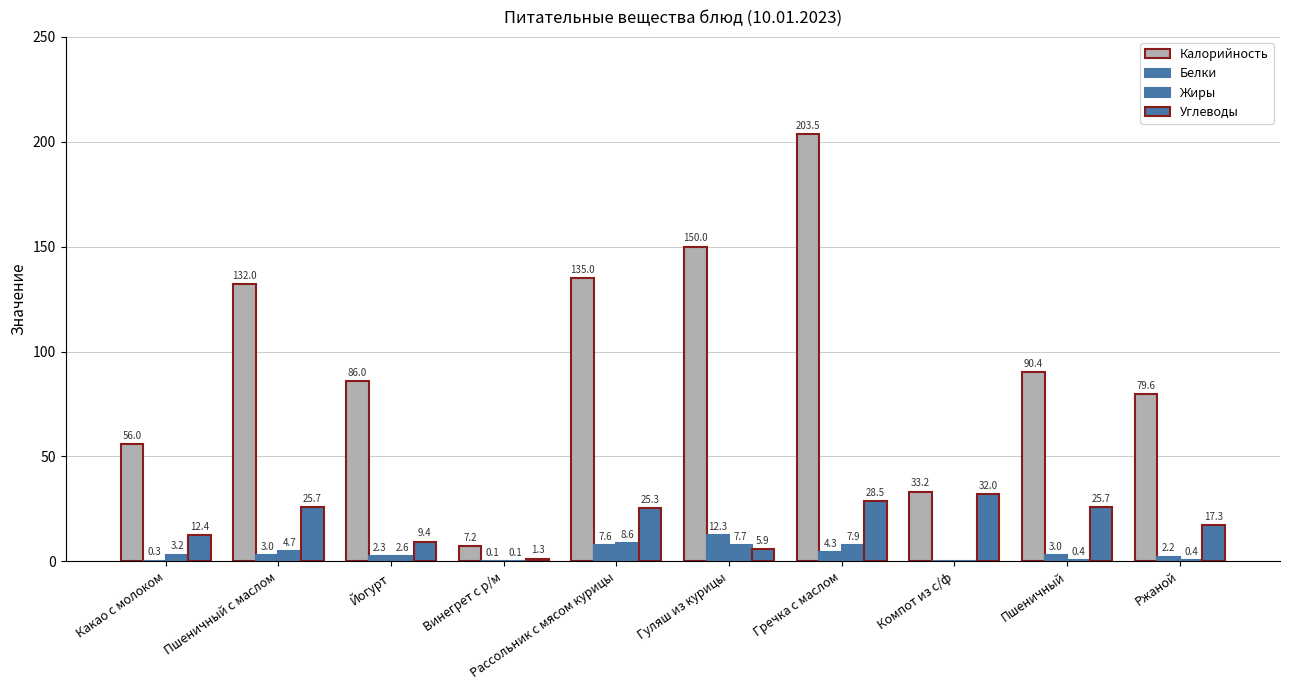

Which series has the largest range (max minus min)?

Калорийность